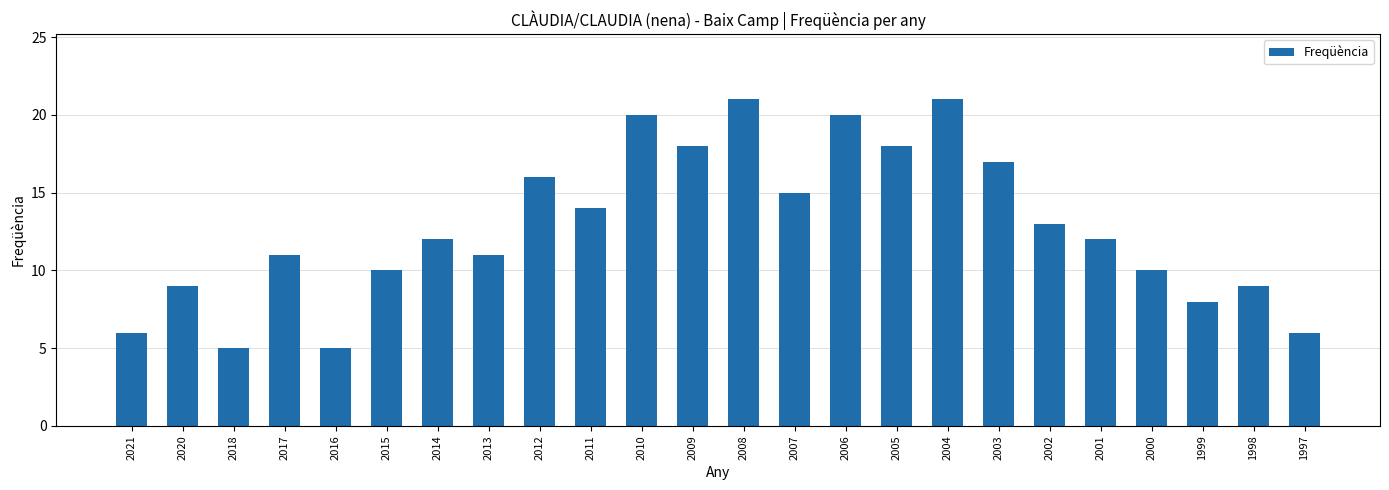

What is the maximum value shown in the chart?

21